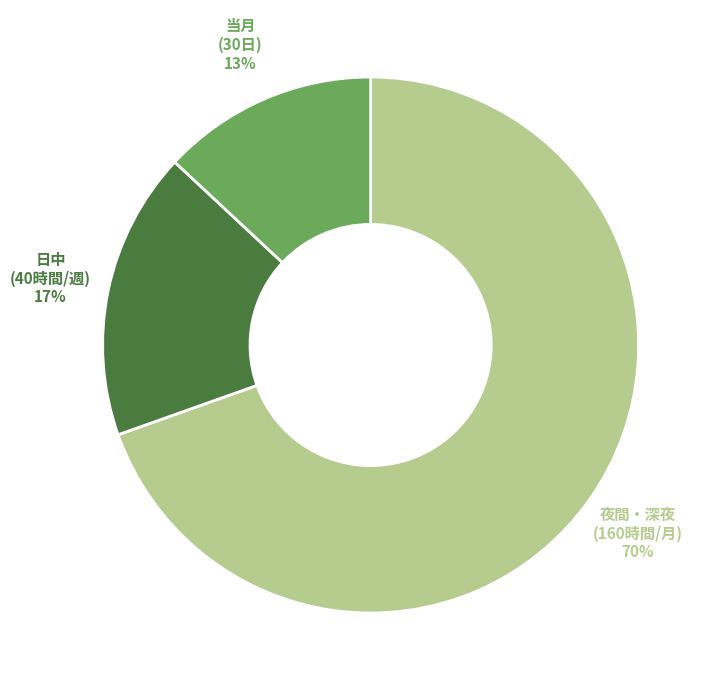

To the nearest percent, what is the difference between the largest and smallest slice percentages?

57%